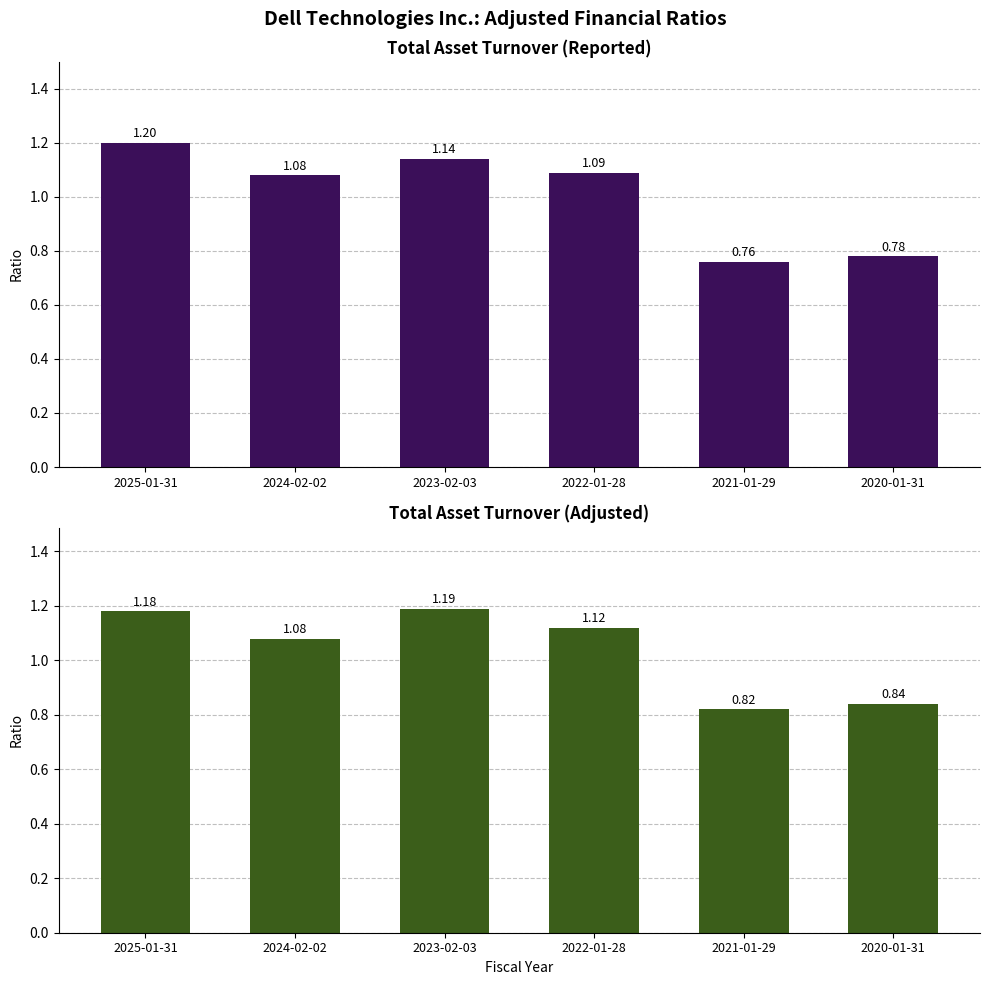

What position from the left is 2023-02-03?

3